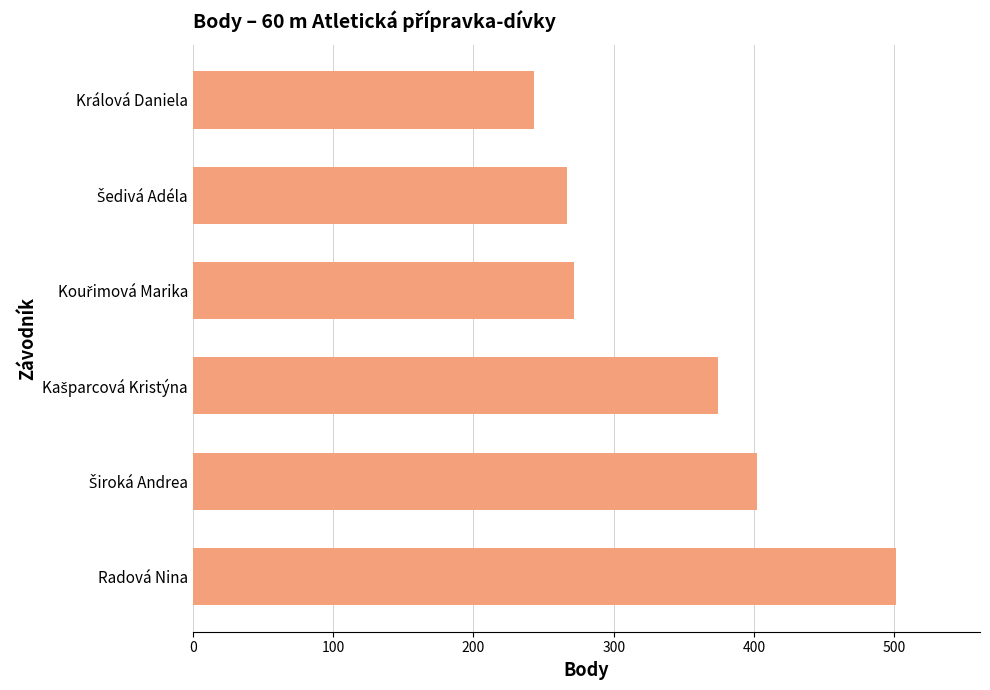

What is the minimum value shown in the chart?

243